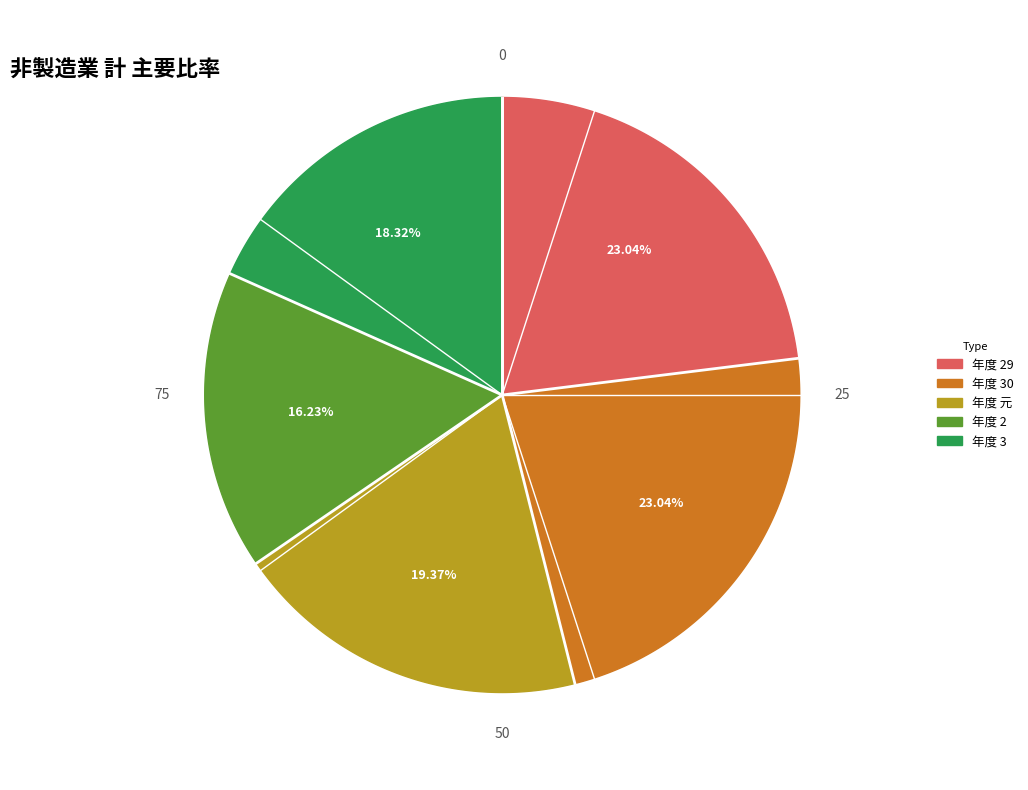

Do 30 and 3 together represent more than half of the pie?

No